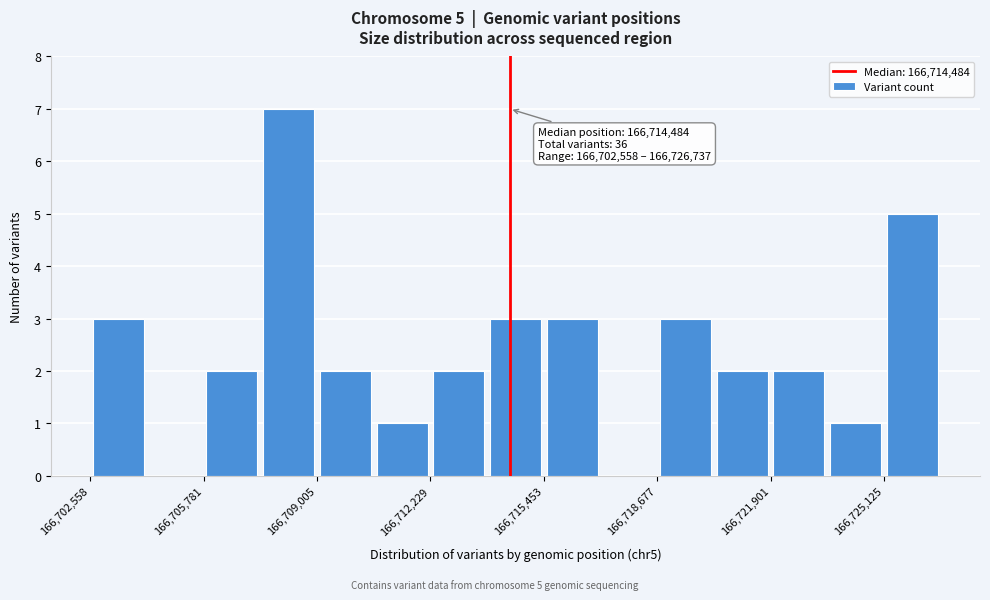

Read against the x-axis, roughly where is the centre of the tallest bar?

166708000